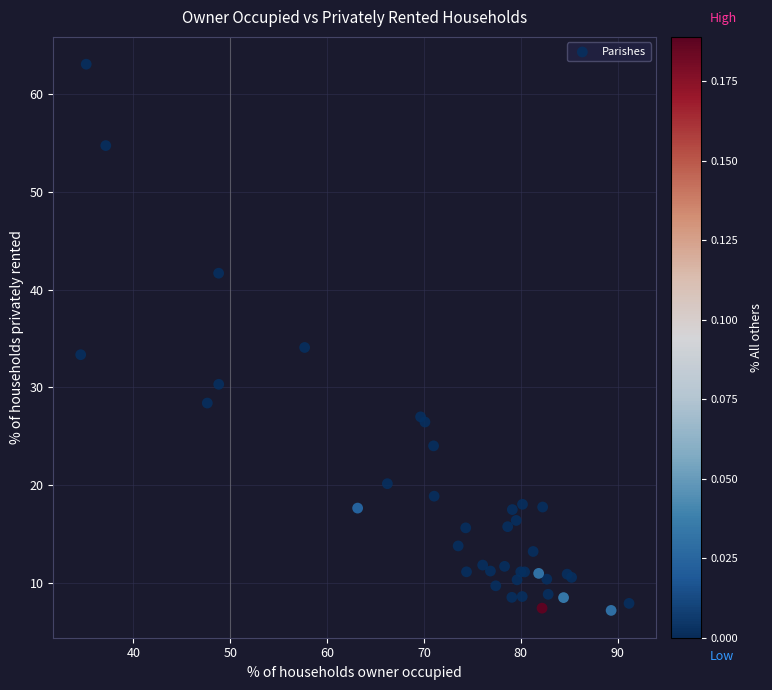

What Y value in the scatter plot is closest to 35?

34.1